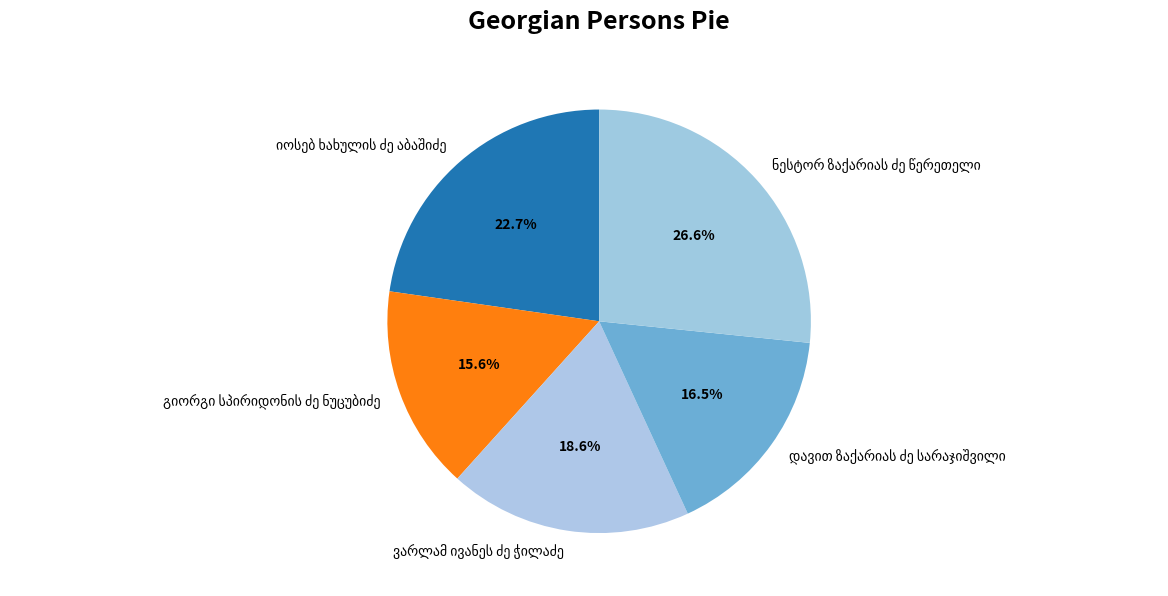

Is there any slice that represents more than half of the pie?

No